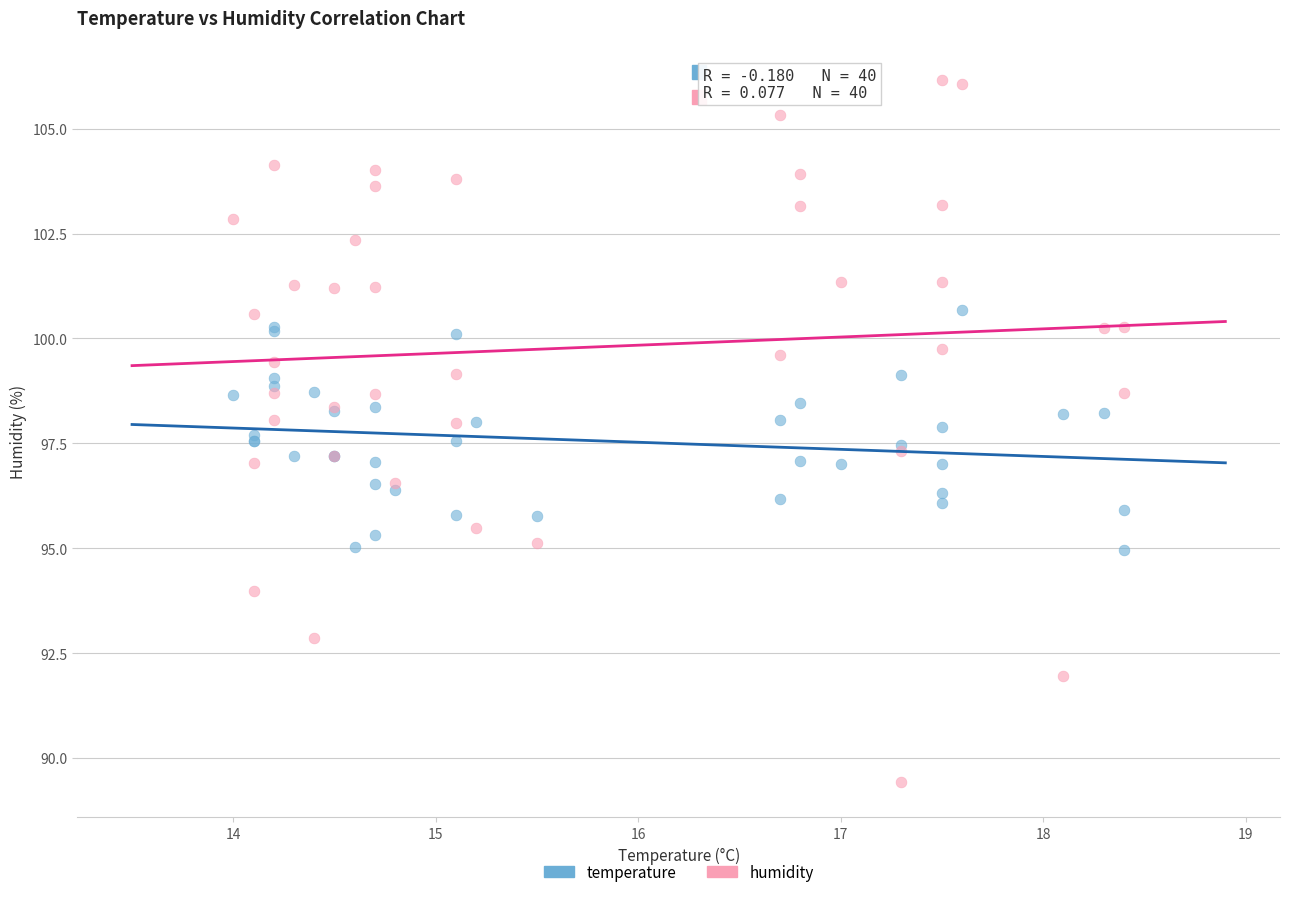

Which series contains the lowest Y value?

humidity